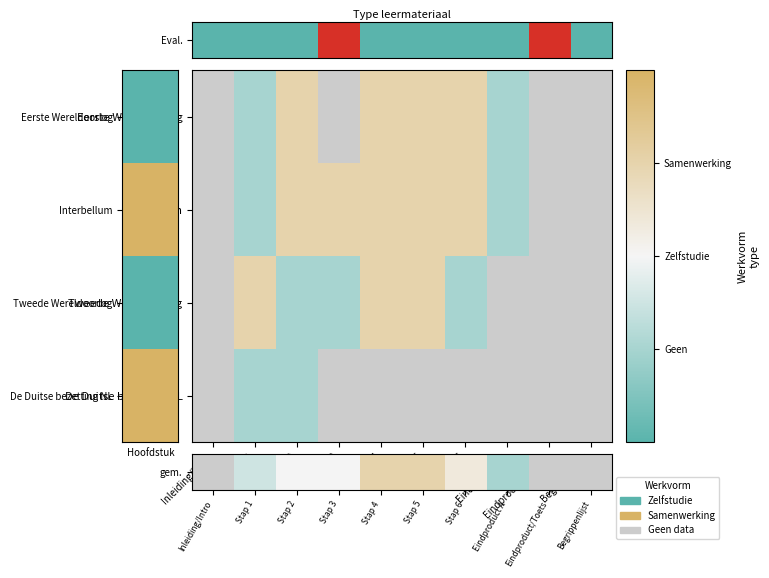

At Stap 5, list the series in order from smallest to largest.

gem., Interbellum, Tweede Wereldoorlog, De Duitse bezetting NL